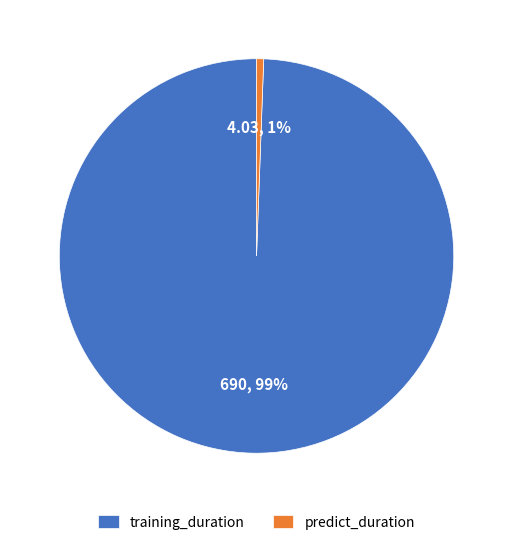

To the nearest percent, what is the average slice percentage?

50%